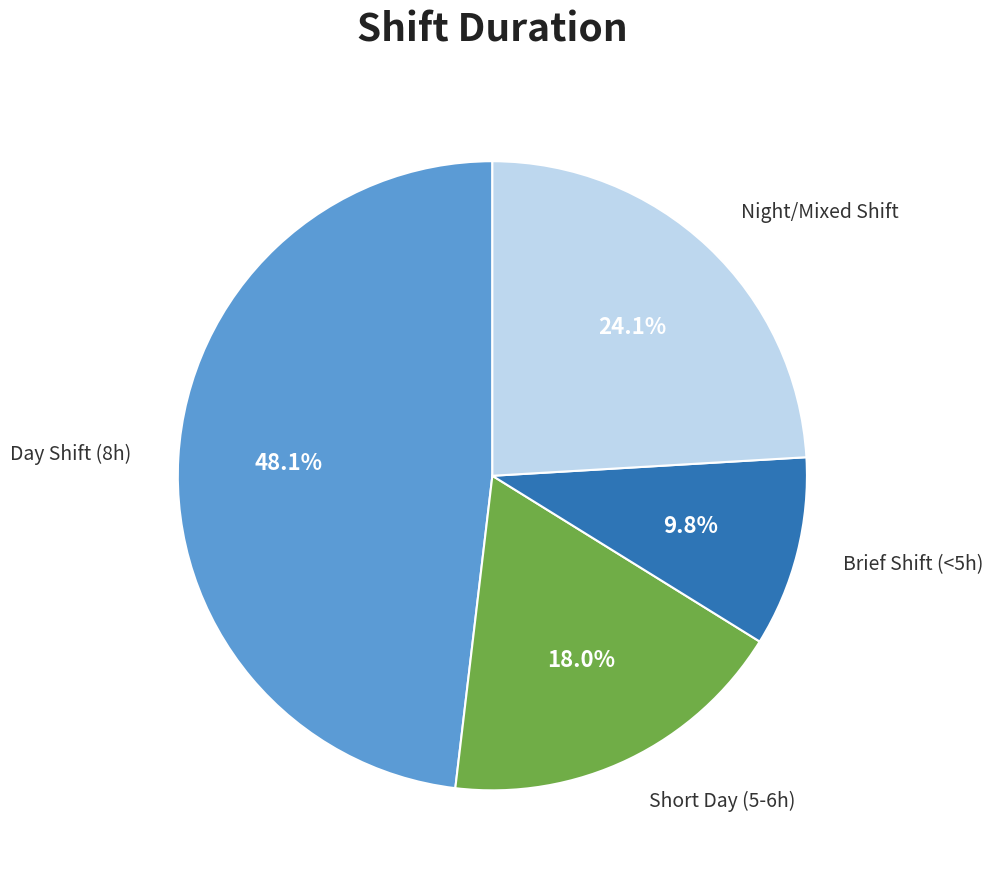

Count the number of slices in the pie.

4